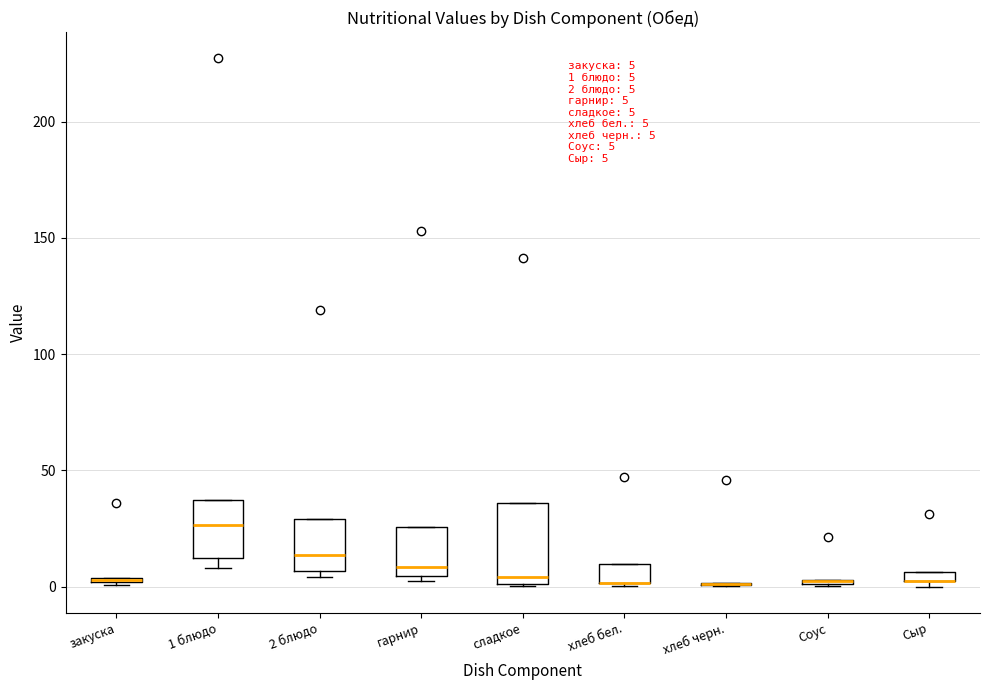

Which box is the tallest, from its lower edge to its upper edge?

сладкое